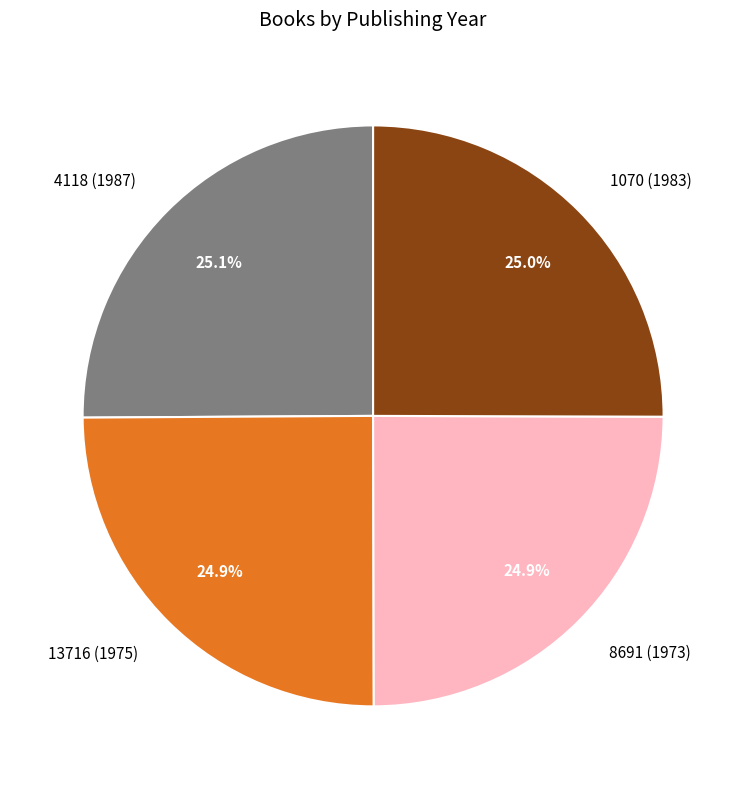

How many slices are in this pie chart?

4